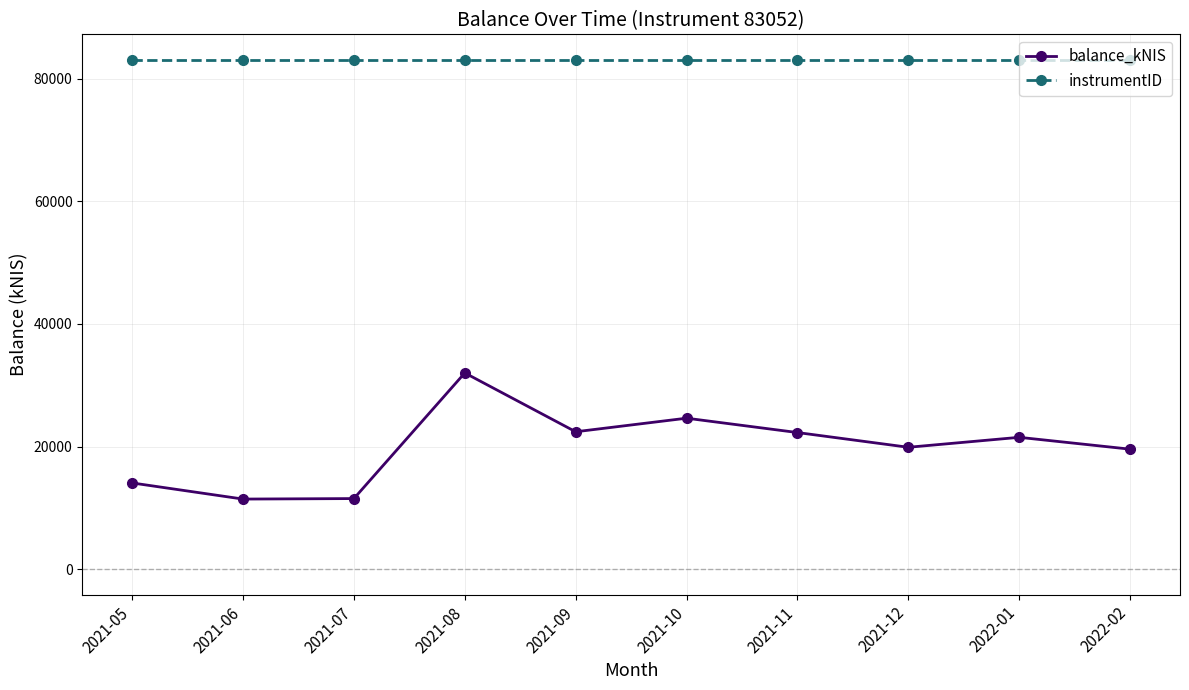

Is it true that instrumentID equals 55641.9 at 2021-12?

False